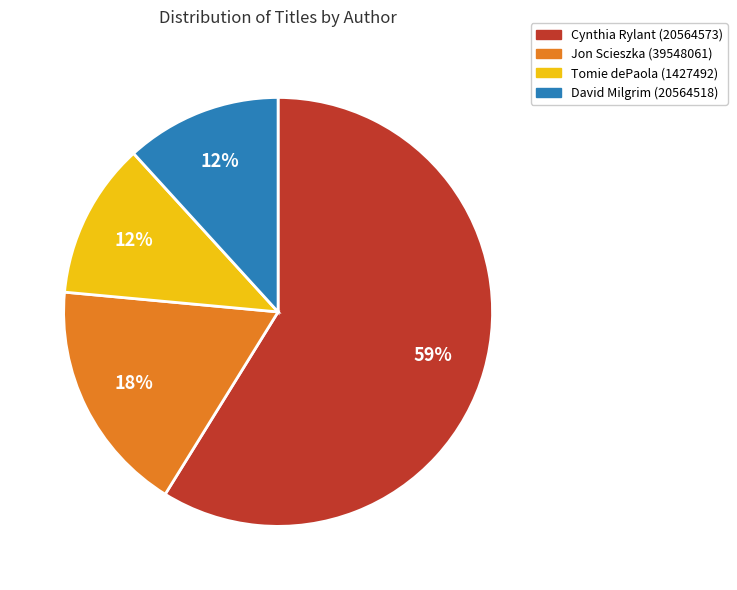

Is it true that Cynthia Rylant (20564573) is 65% of the pie?

False